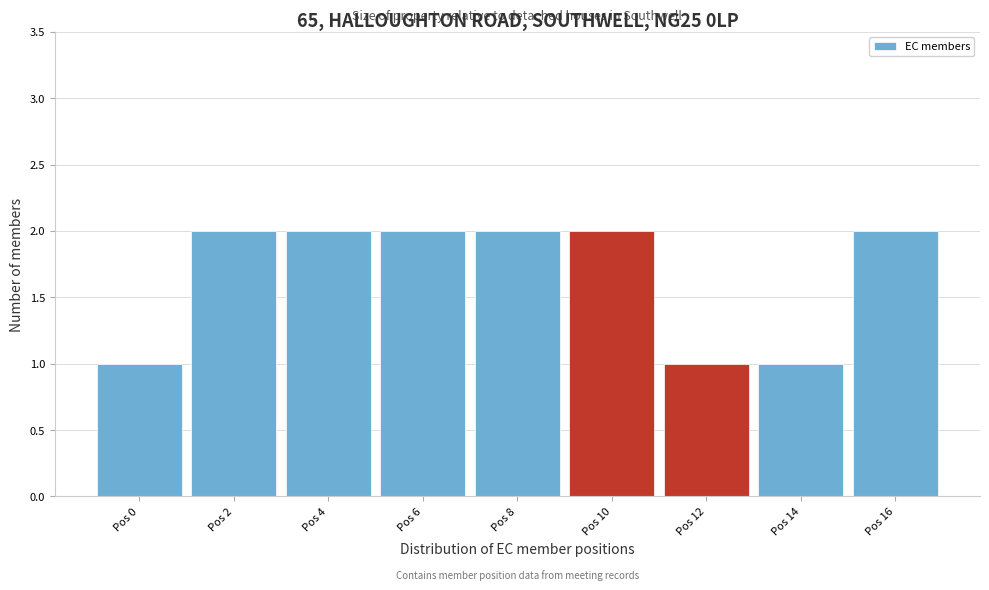

Reading right to left, list all the values displayed in this chart.

2	1	1	2	2	2	2	2	1